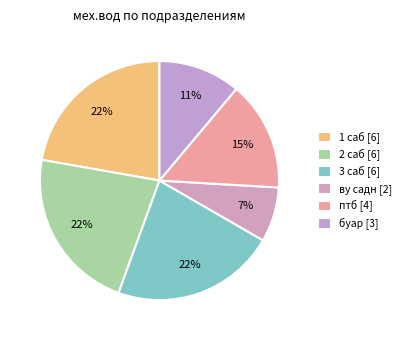

How many segments does this pie chart have?

6